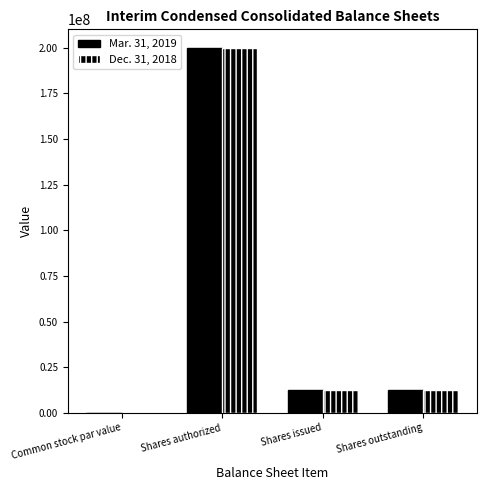

What is the difference between the second highest and minimum values in the Dec. 31, 2018 series?

12349200.0